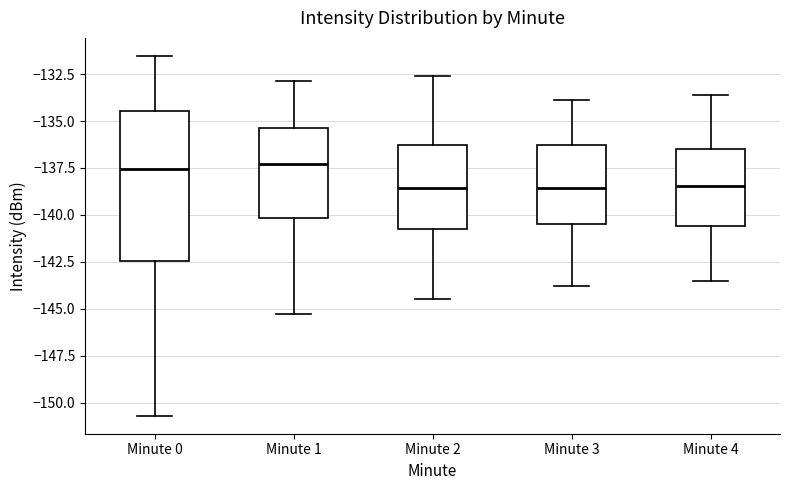

Where is the upper edge of the box for Minute 0 on the y-axis? The values are not printed on the chart, so give them approximately, as read against the axis.

-134.5